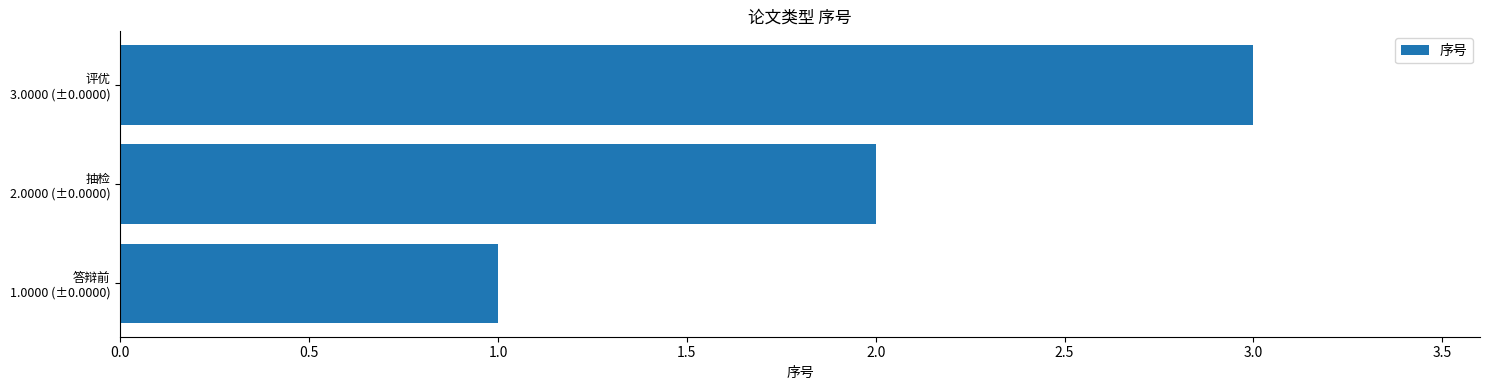

How many categories are shown in the chart?

3